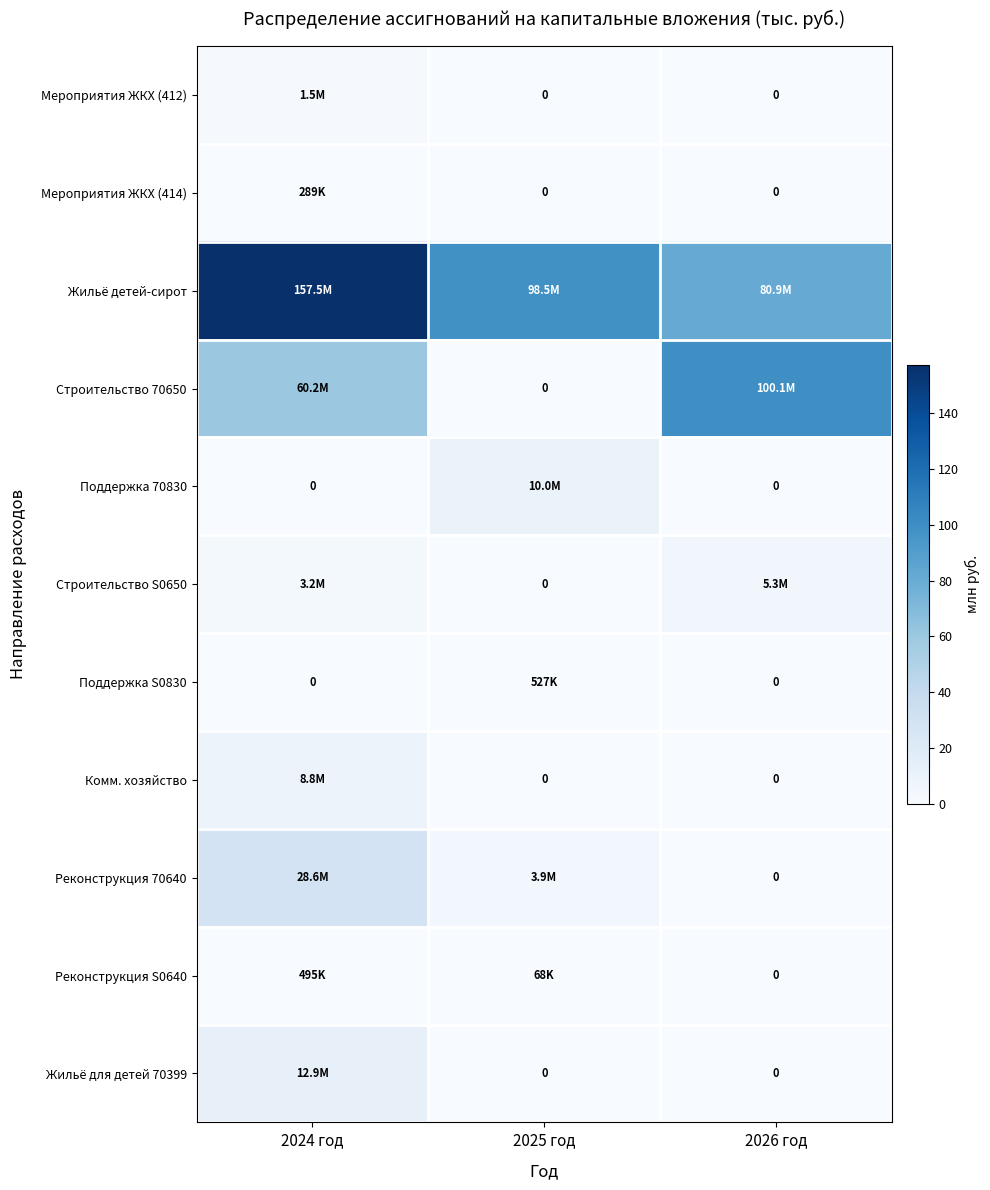

Which series changed the most between 2025 год and 2026 год?

Строительство 70650